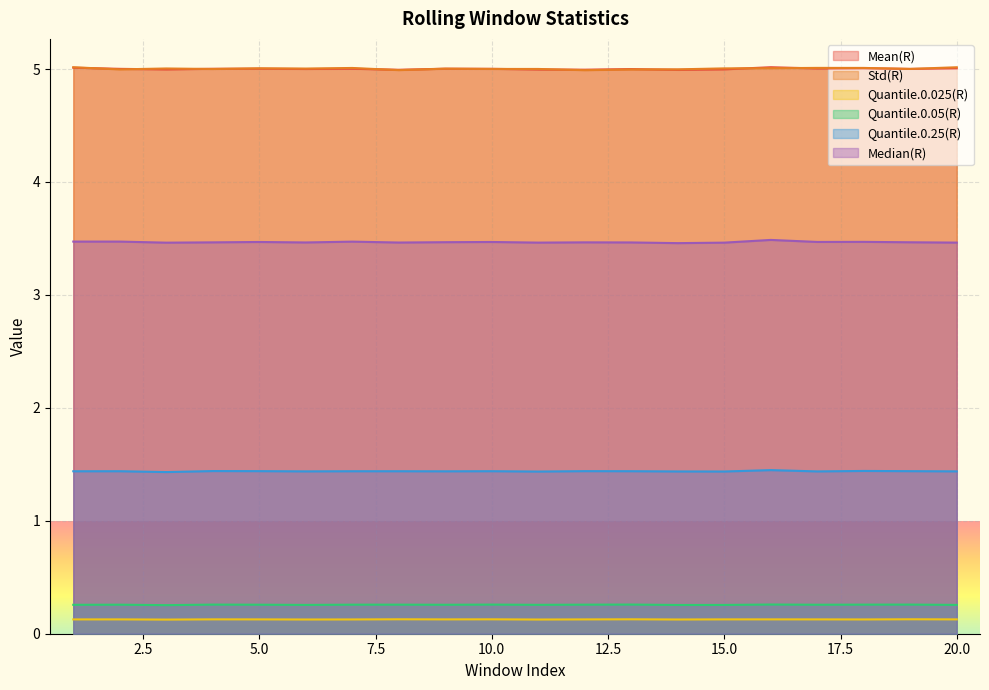

True or false: Mean(R) and Std(R) intersect in this chart.

True